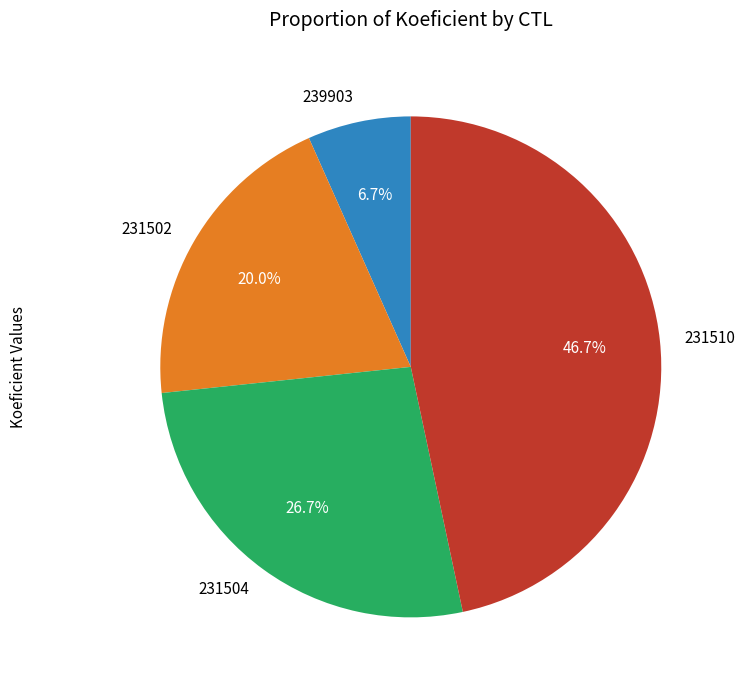

Between 231502 and 231504, which is larger?

231504